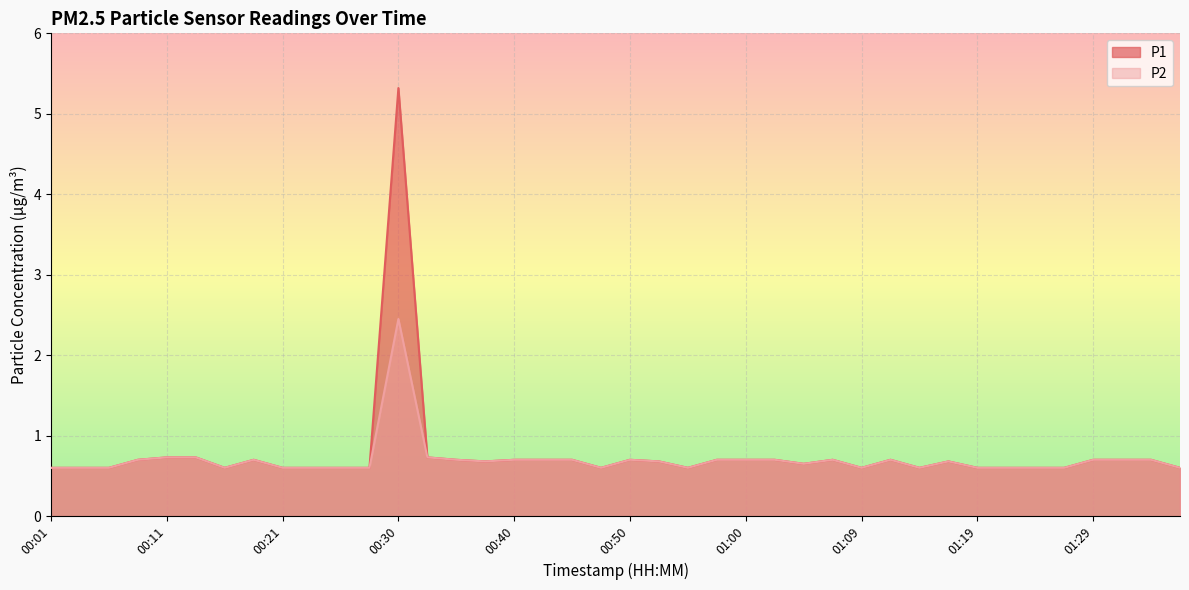

Rank the series at 01:24 from highest to lowest value.

P1, P2